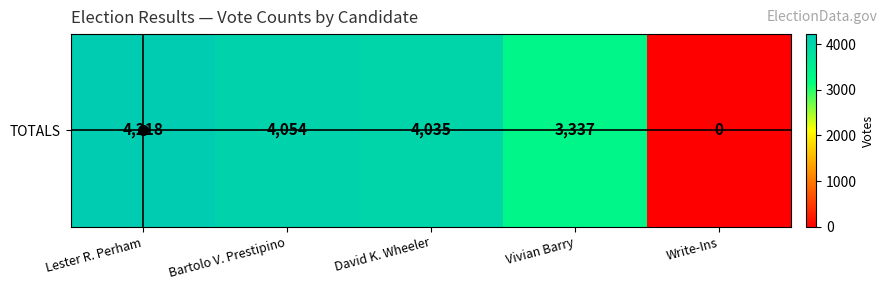

Which category has the lowest value across all series?

Write-Ins